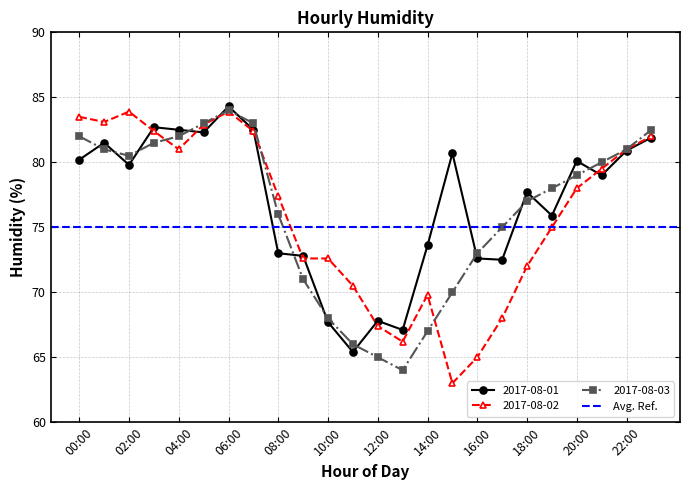

The value of 2017-08-01 at 20:00 is 80.1. True or false?

True